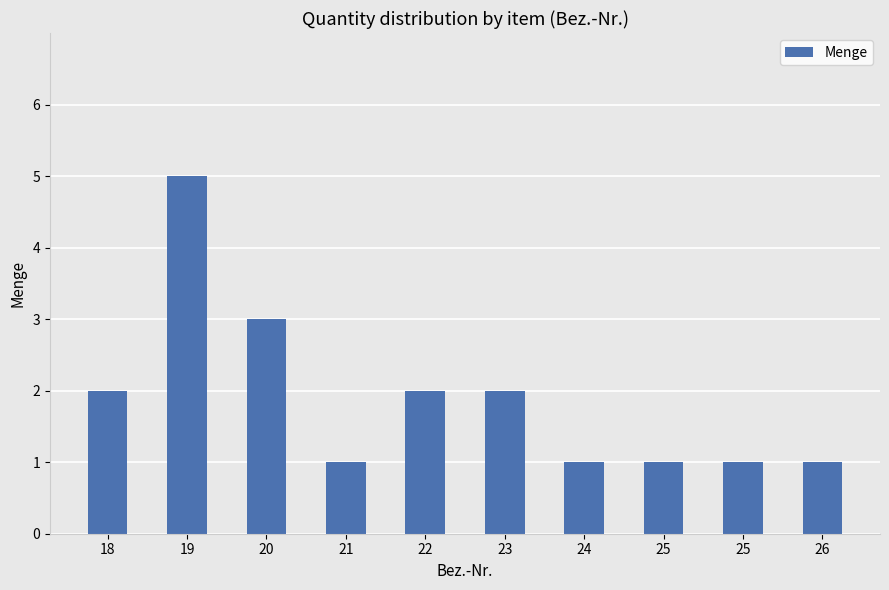

What is the sum of all values?

19